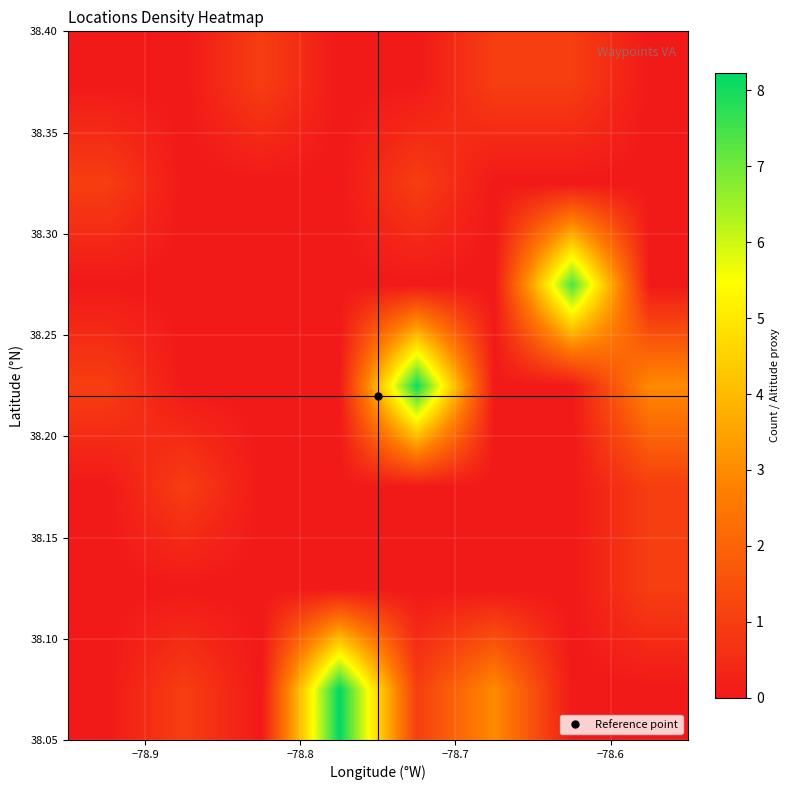

At how many categories does at least one series exceed 0?

8